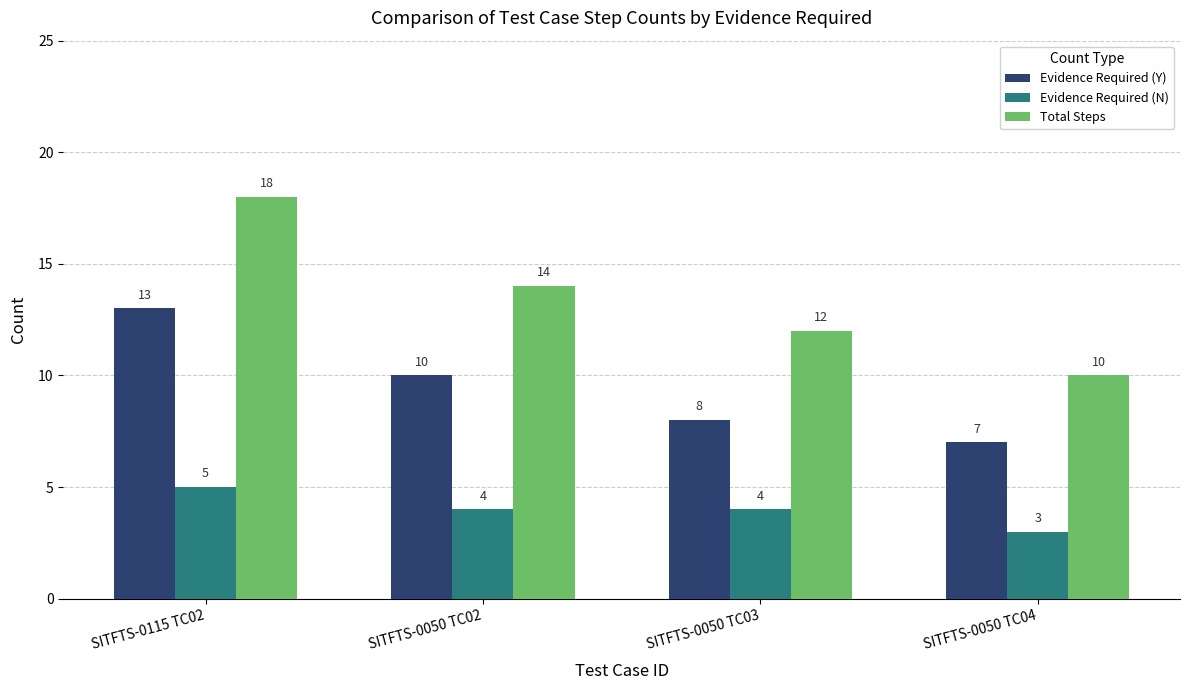

What is the value of the Total Steps bar at the 1st from the left?

18